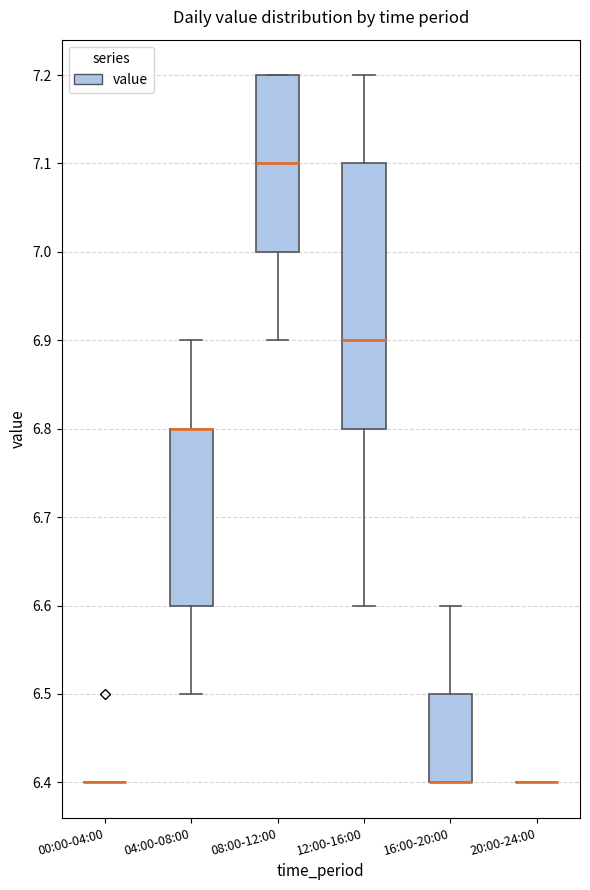

Which box is the tallest, from its lower edge to its upper edge?

12:00-16:00